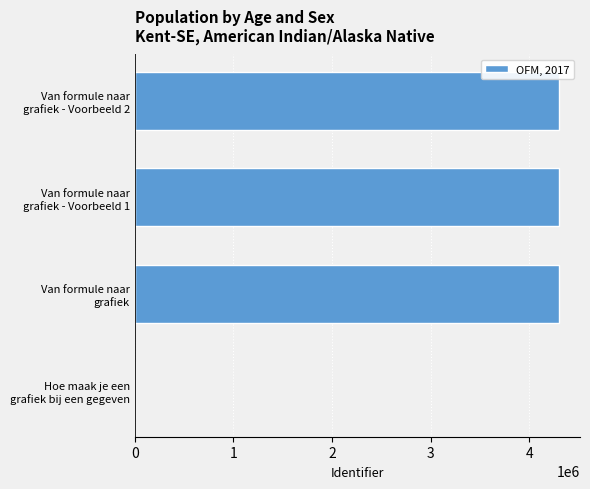

Are the bars horizontal?

Yes